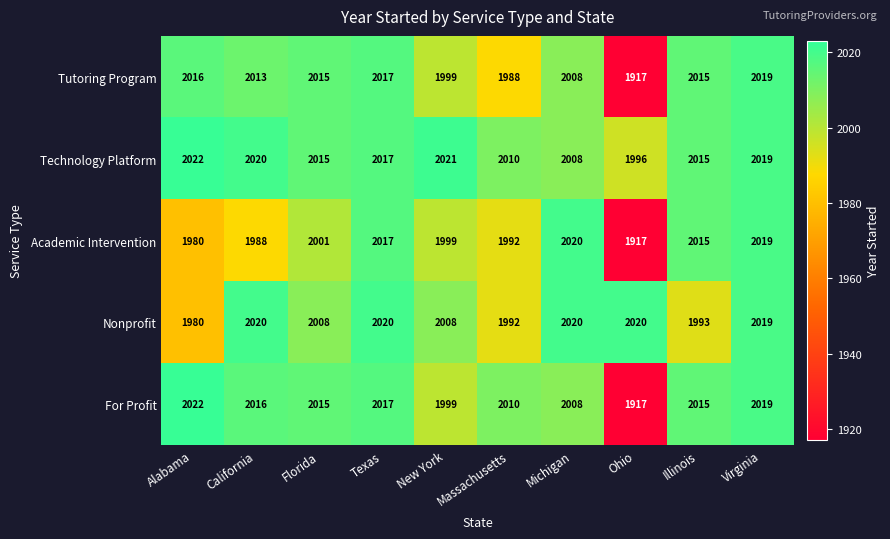

Count the number of categories in the chart.

10